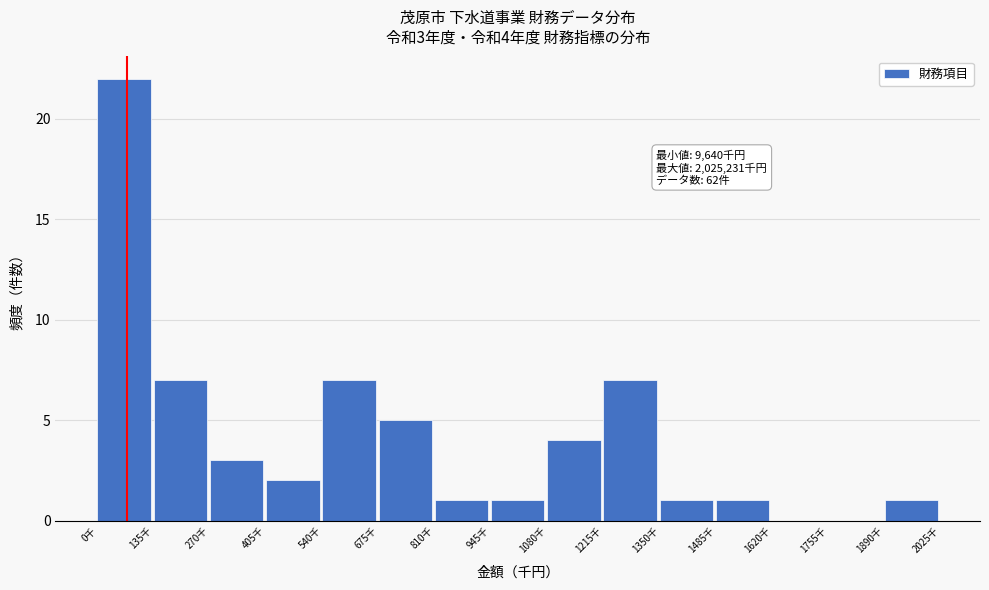

Reading left to right, list all the values displayed in this chart.

0千=22	135千=7	270千=3	405千=2	540千=7	675千=5	810千=1	945千=1	1080千=4	1215千=7	1350千=1	1485千=1	1620千=0	1755千=0	1890千=1